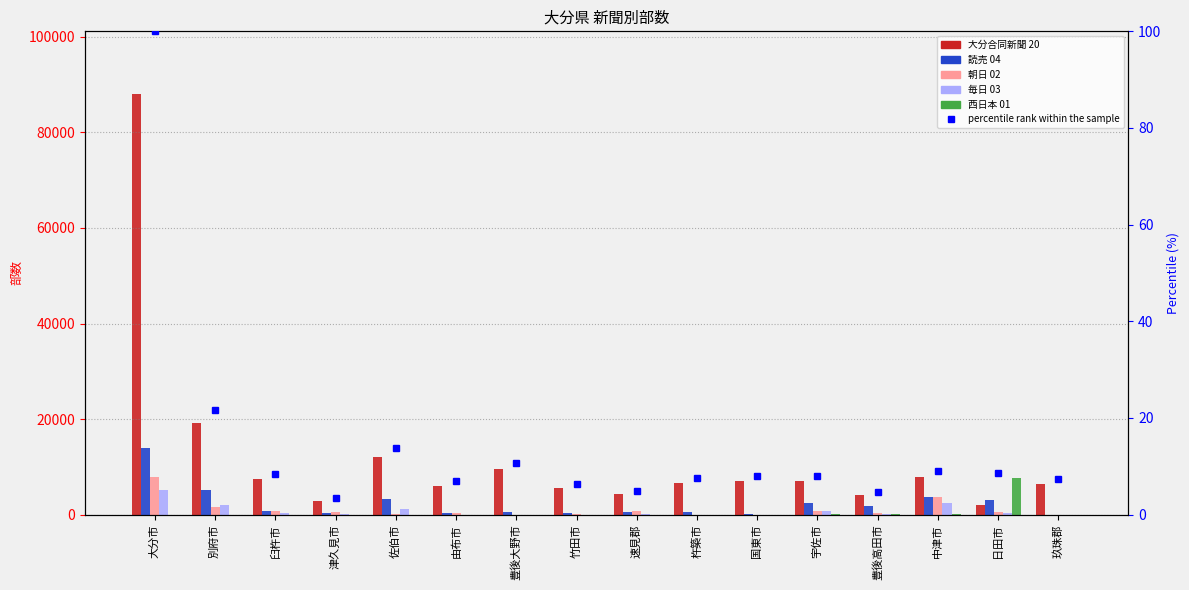

How many values in the 西日本 01 series exceed 0?

4